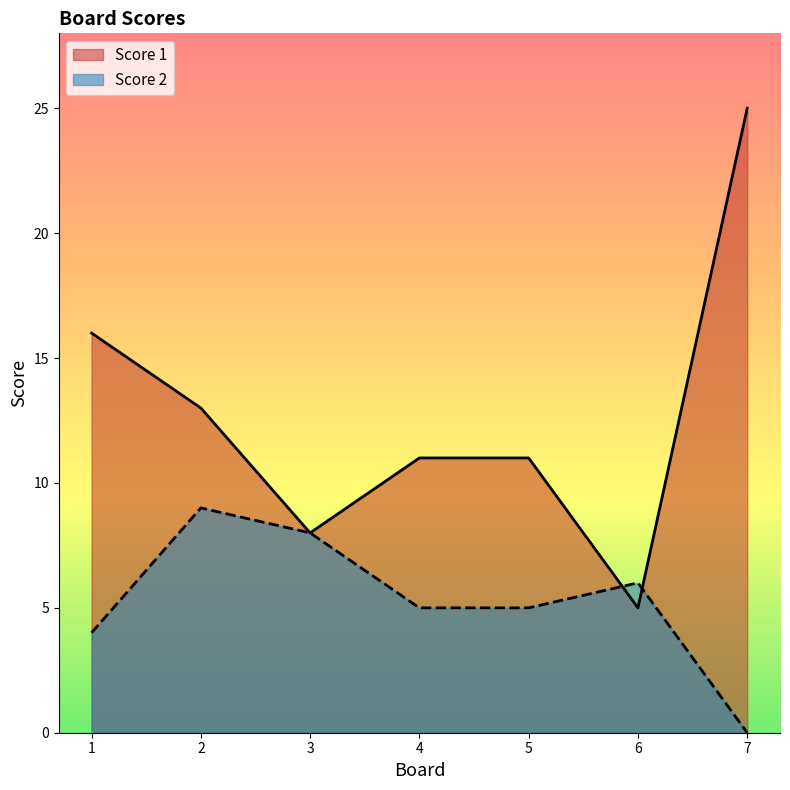

True or false: Score 2 has more than 1 interior local peaks.

True